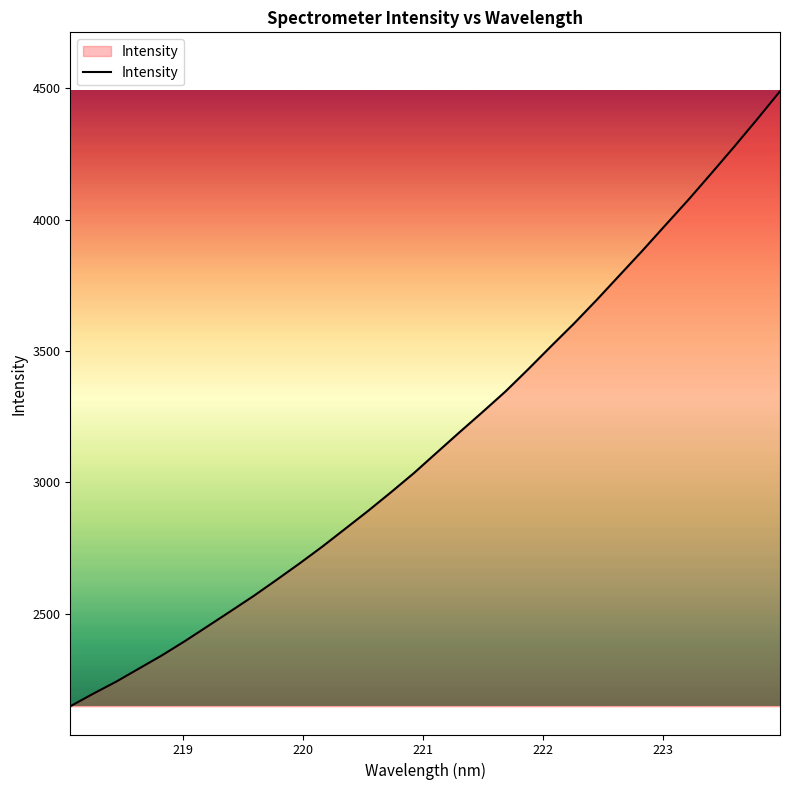

What is the minimum value shown in the chart?

2147.8